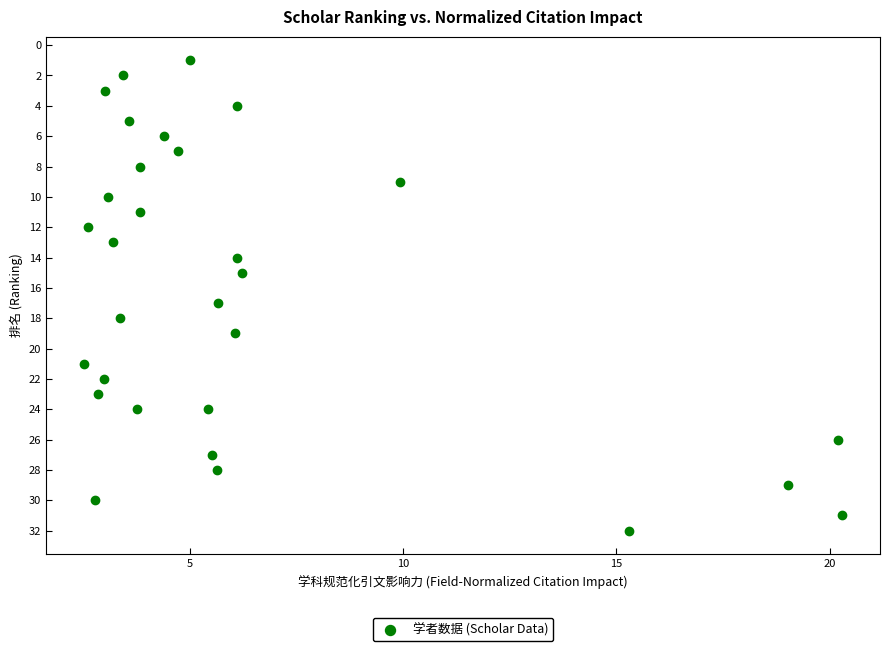

What is the range of Y values (max minus min)?

31